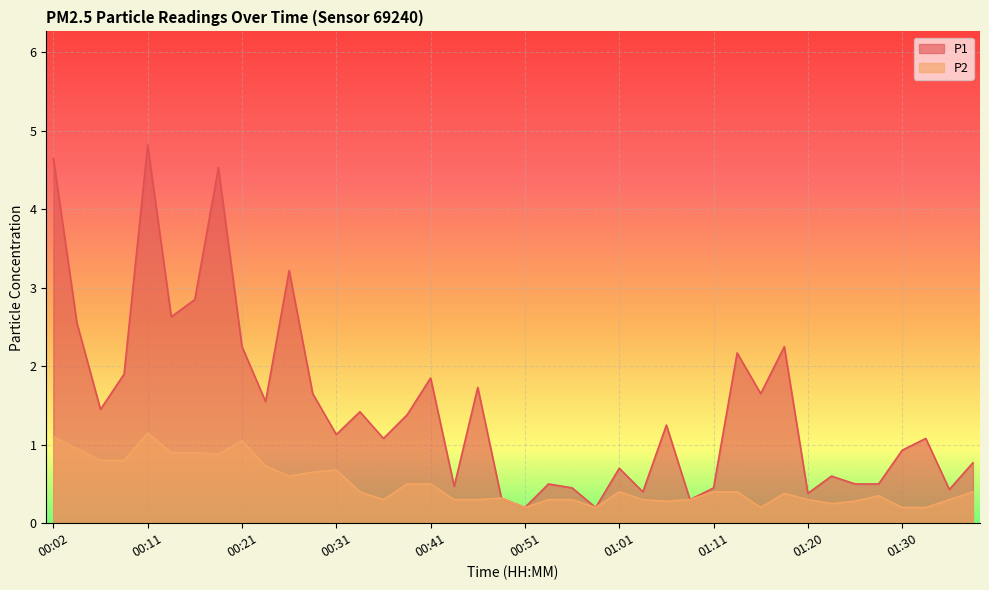

Reading left to right, extract all data points from this chart.

P1: 4.7	2.5	1.4	1.9	4.8	2.6	2.9	4.5	2.2	1.6	3.2	1.6	1.1	1.4	1.1	1.4	1.9	0.5	1.7	0.3	0.2	0.5	0.5	0.2	0.7	0.4	1.2	0.3	0.5	2.2	1.6	2.2	0.4	0.6	0.5	0.5	0.9	1.1	0.4	0.8
P2: 1.1	0.9	0.8	0.8	1.1	0.9	0.9	0.9	1.1	0.7	0.6	0.7	0.7	0.4	0.3	0.5	0.5	0.3	0.3	0.3	0.2	0.3	0.3	0.2	0.4	0.3	0.3	0.3	0.4	0.4	0.2	0.4	0.3	0.2	0.3	0.3	0.2	0.2	0.3	0.4